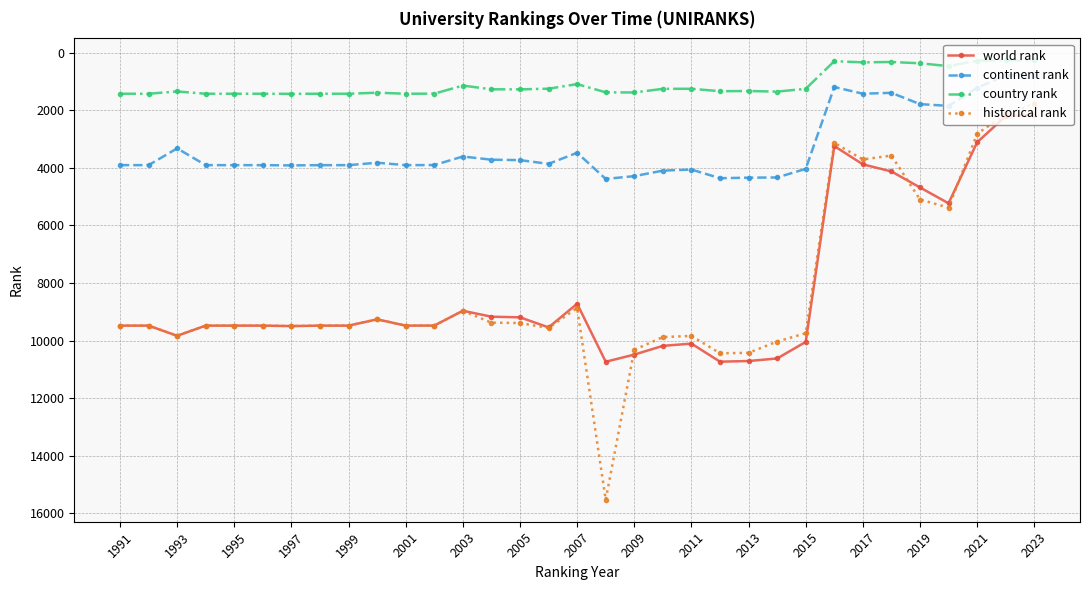

True or false: country rank and world rank cross at least once.

False